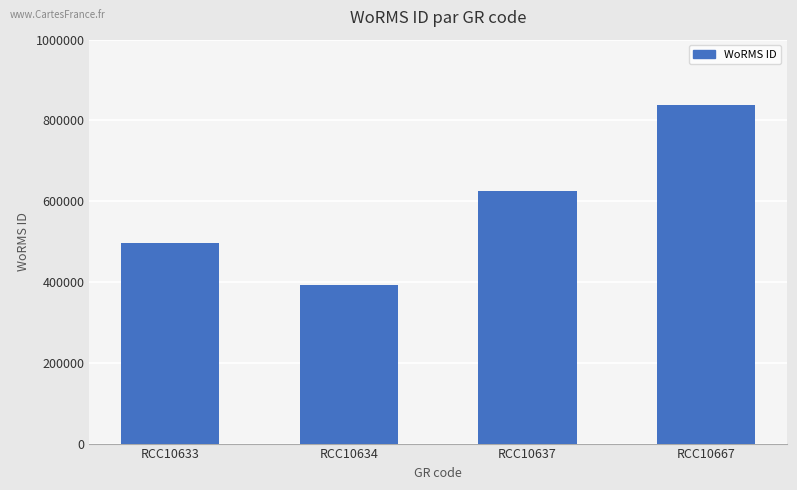

What is the difference between the maximum and second lowest values?

341271